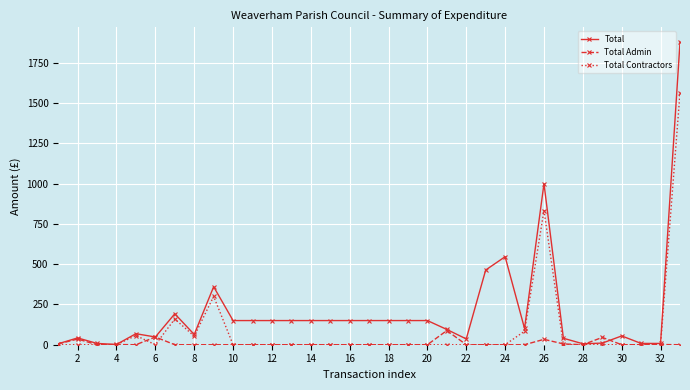

What is the greatest value displayed?

1877.5